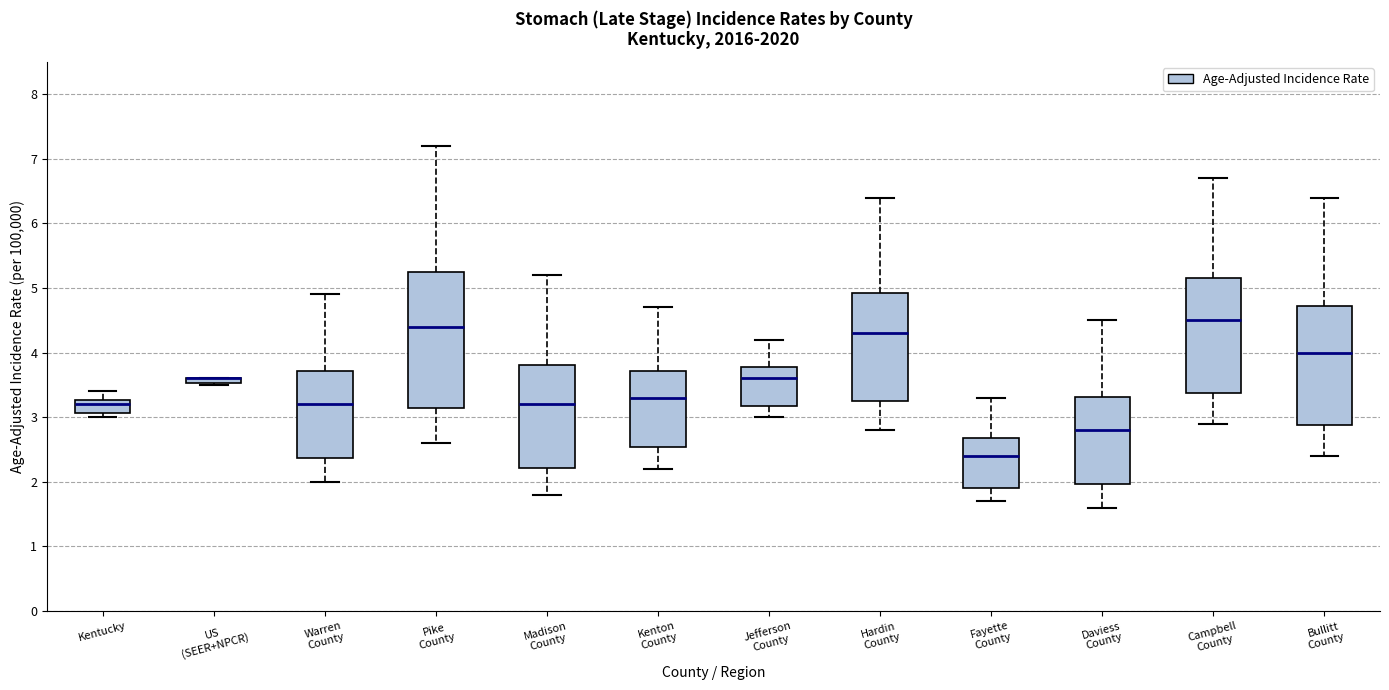

Which box is the tallest, from its lower edge to its upper edge?

Pike County